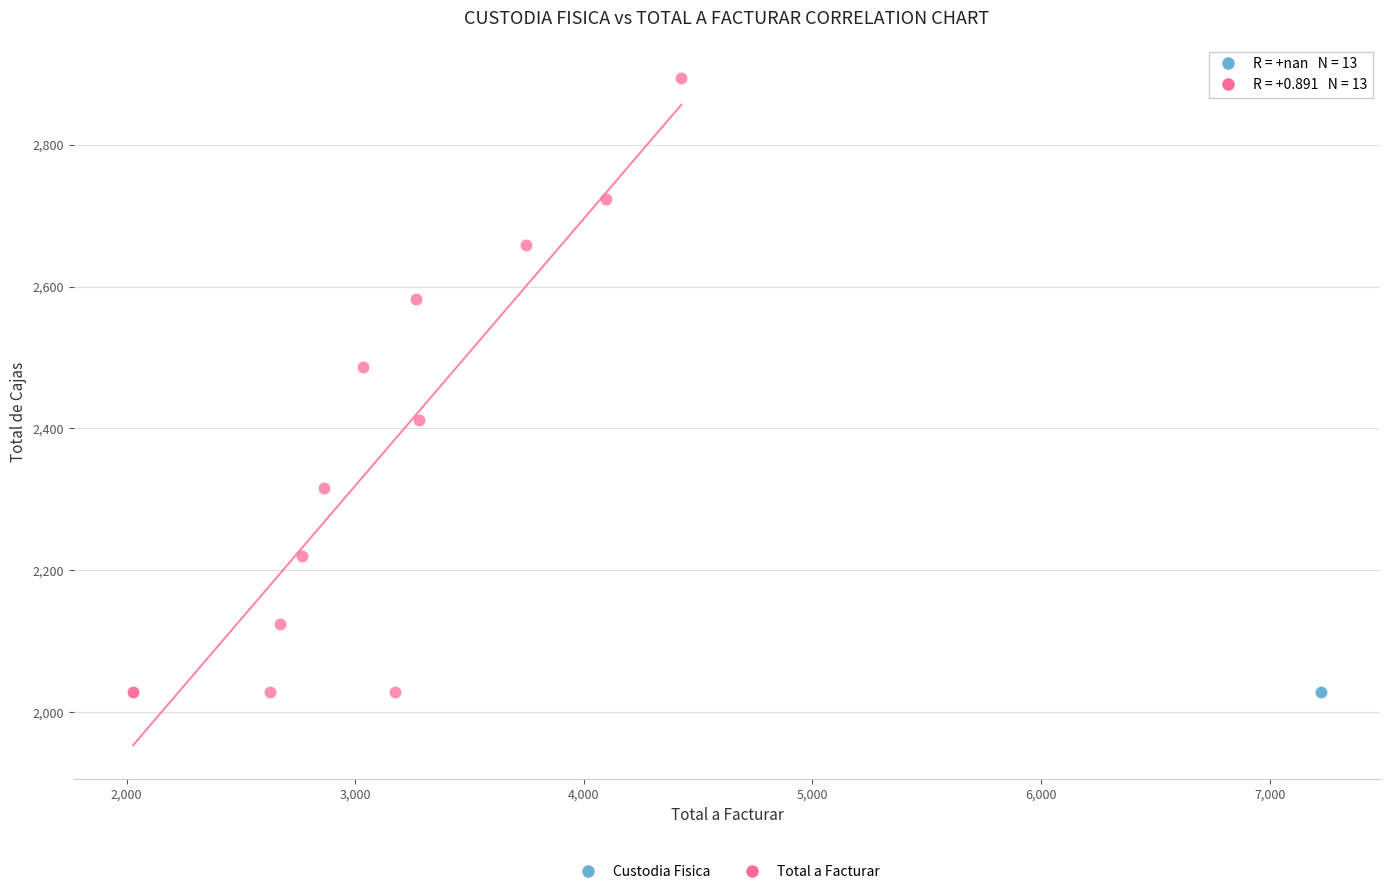

Which series reaches the maximum Y coordinate?

Total a Facturar